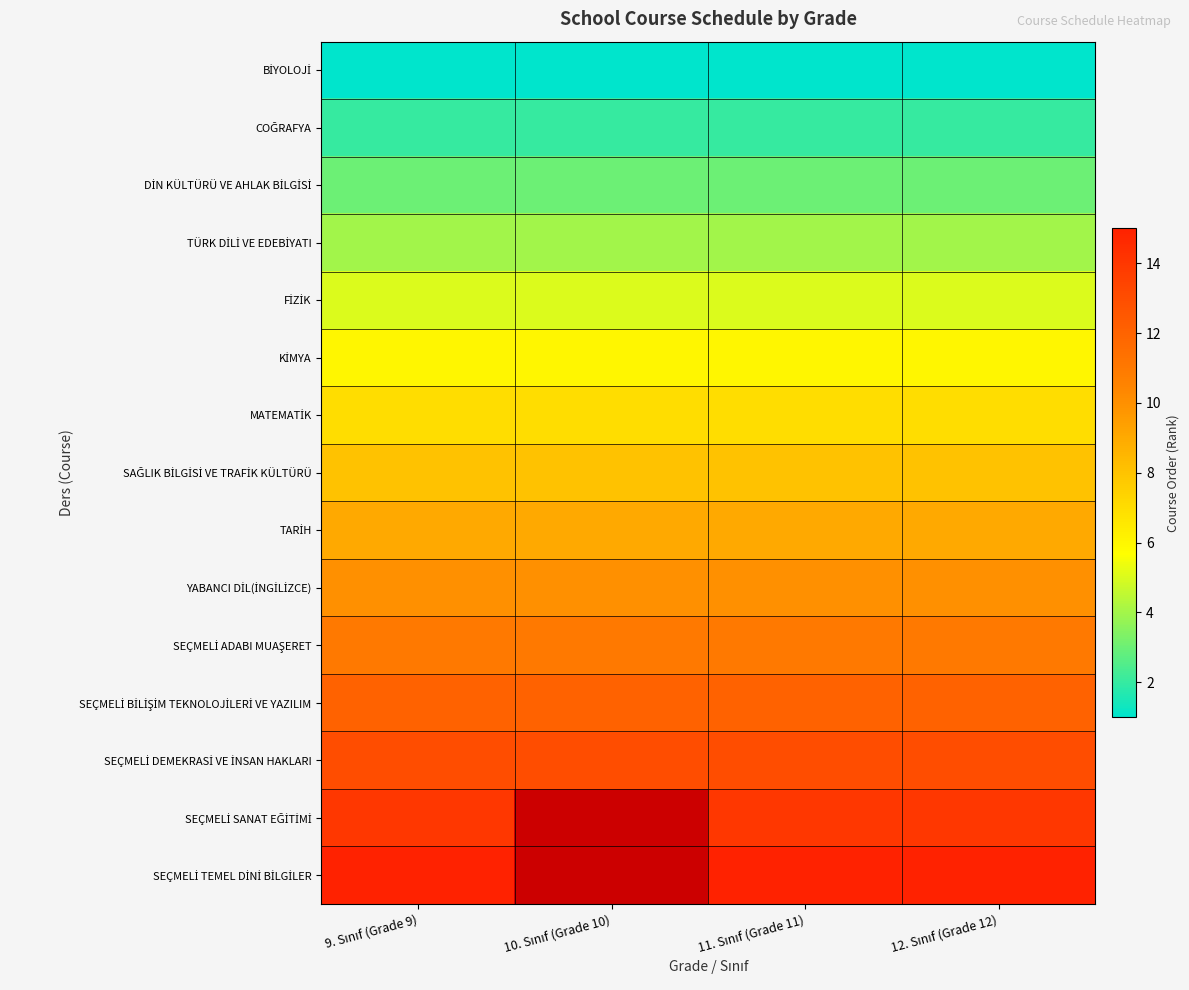

Count the number of categories in the chart.

4